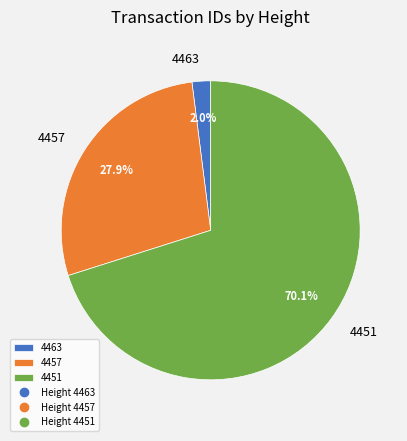

Which has a higher value, 4451 or 4463?

4451